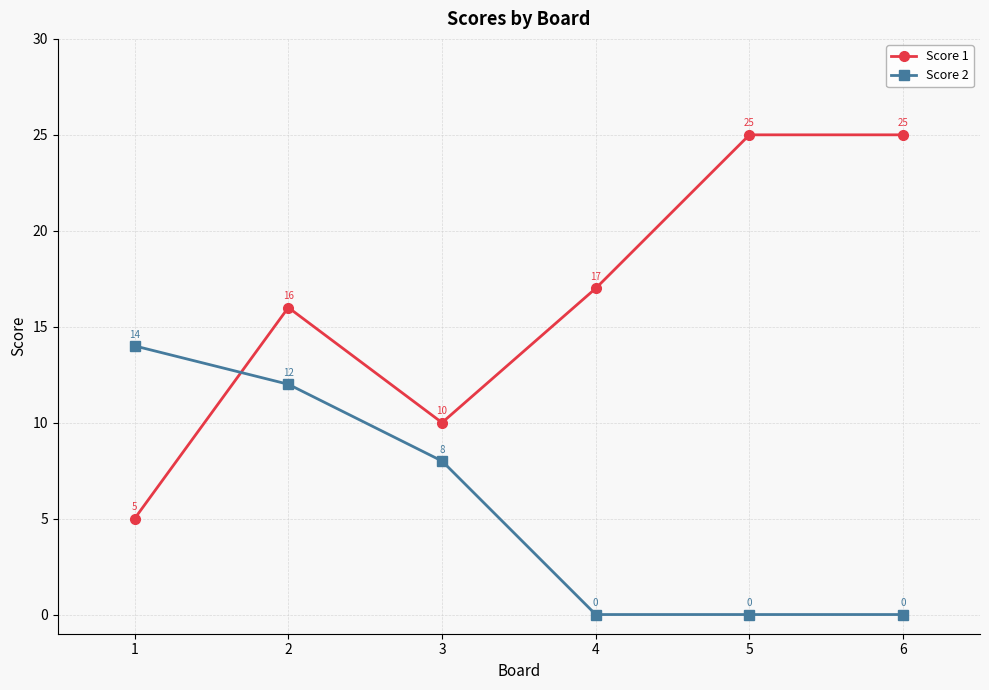

Is the value of Score 2 at 2 greater than the value of Score 1 at 1?

Yes